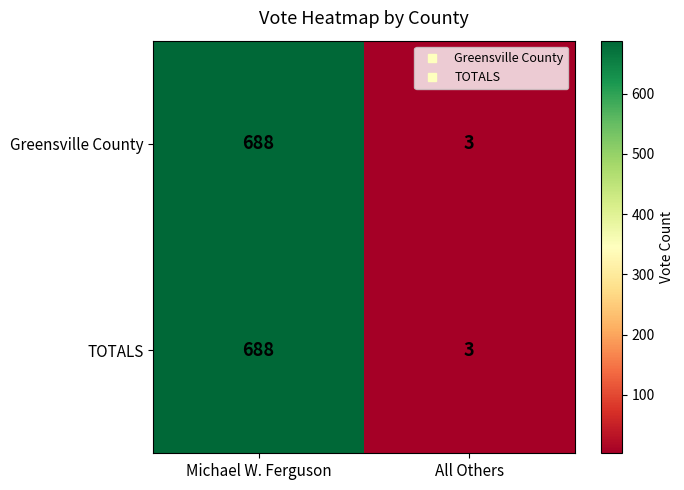

The TOTALS series shows 688 at Michael W. Ferguson. True or false?

True